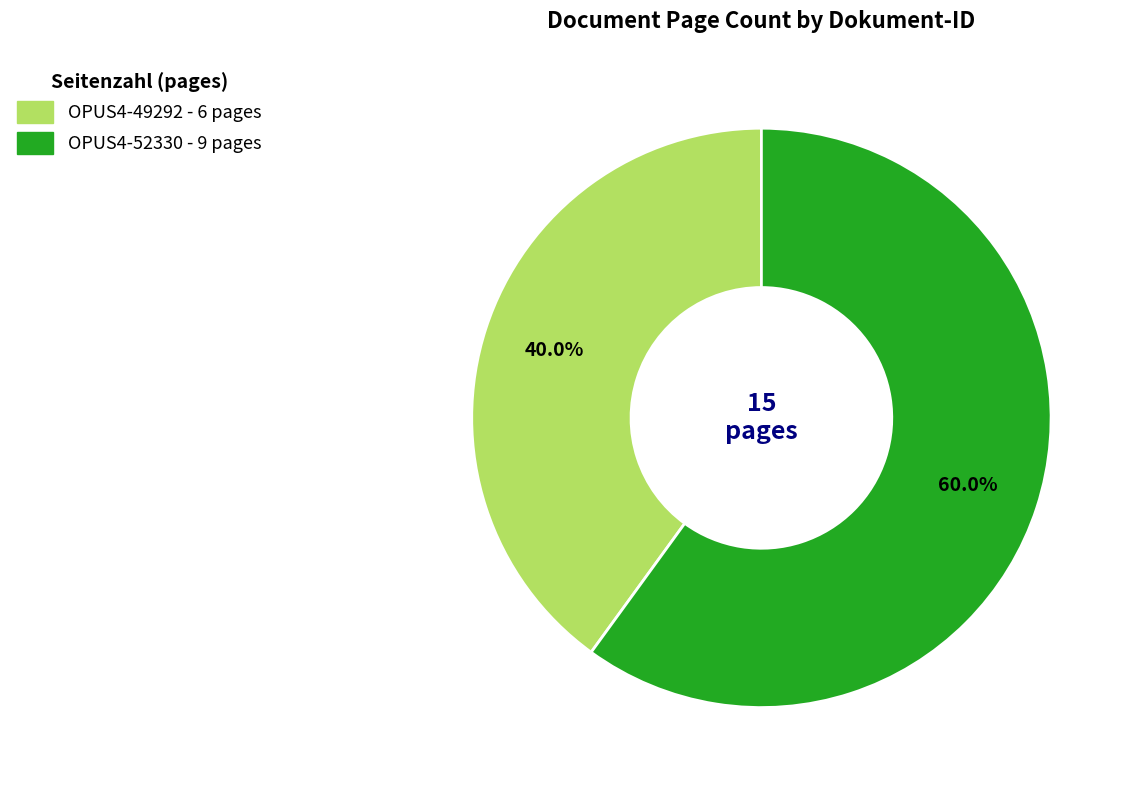

What portion of the pie excludes OPUS4-49292?

60.0%